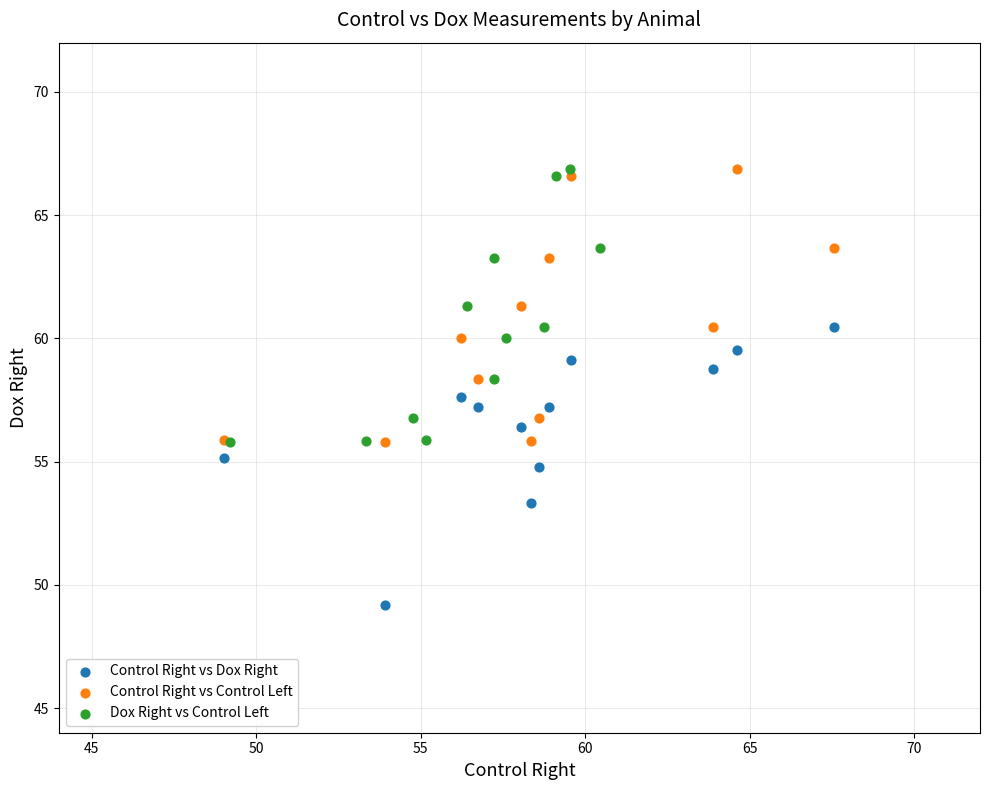

Which series contains the lowest Y value?

Control Right vs Dox Right